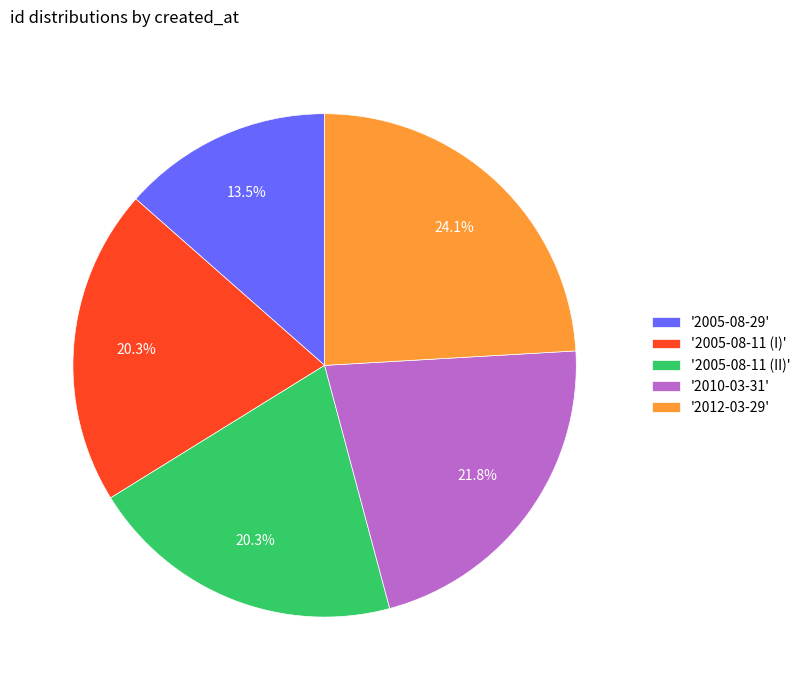

What is the largest slice in the pie chart?

'2012-03-29'